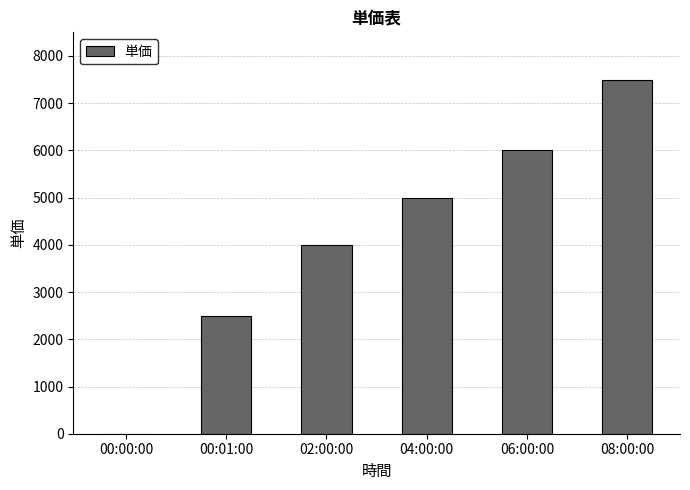

Where is the data nearest to the value 3750?

02:00:00